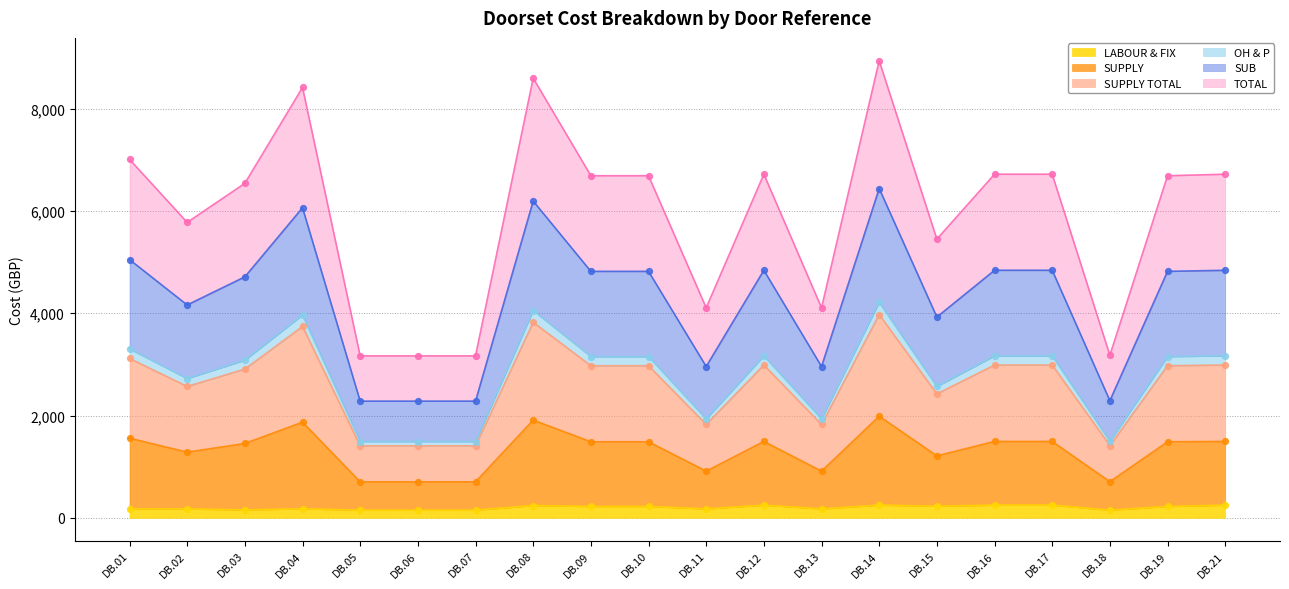

Is the value of TOTAL at DB.14 greater than the value of LABOUR & FIX at DB.06?

Yes